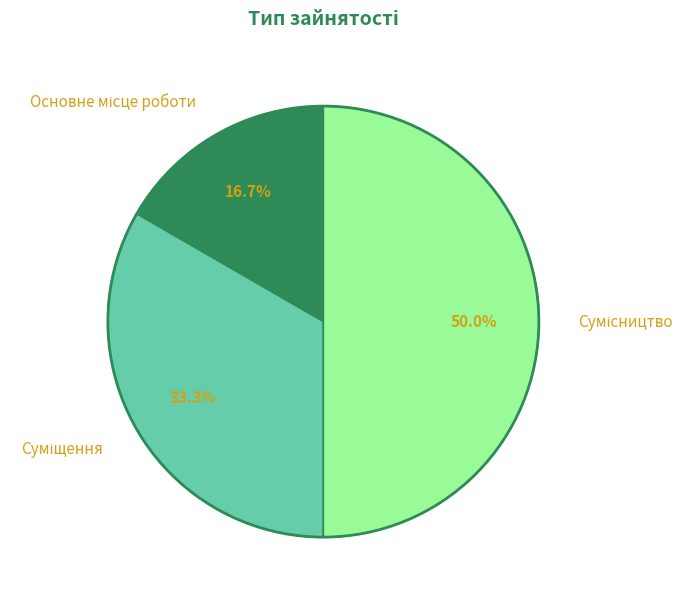

The Основне місце роботи slice represents 7% of the pie. True or false?

False